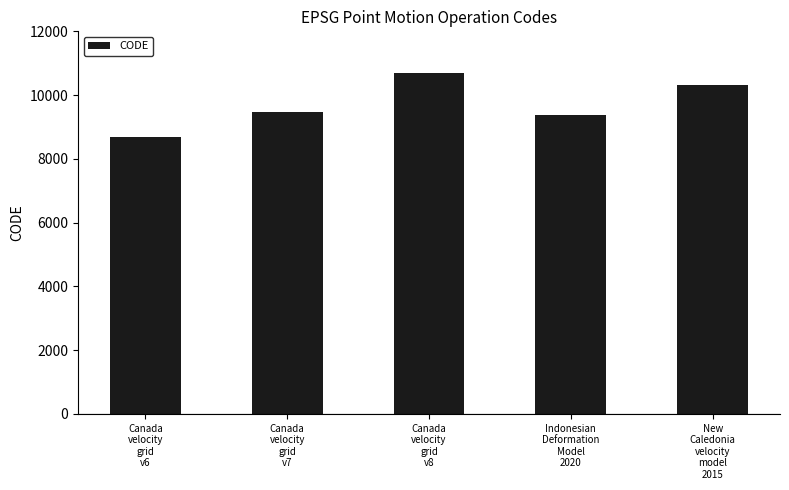

What is the ratio of the value at Indonesian
Deformation
Model
2020 to the value at Canada
velocity
grid
v6?

1.1